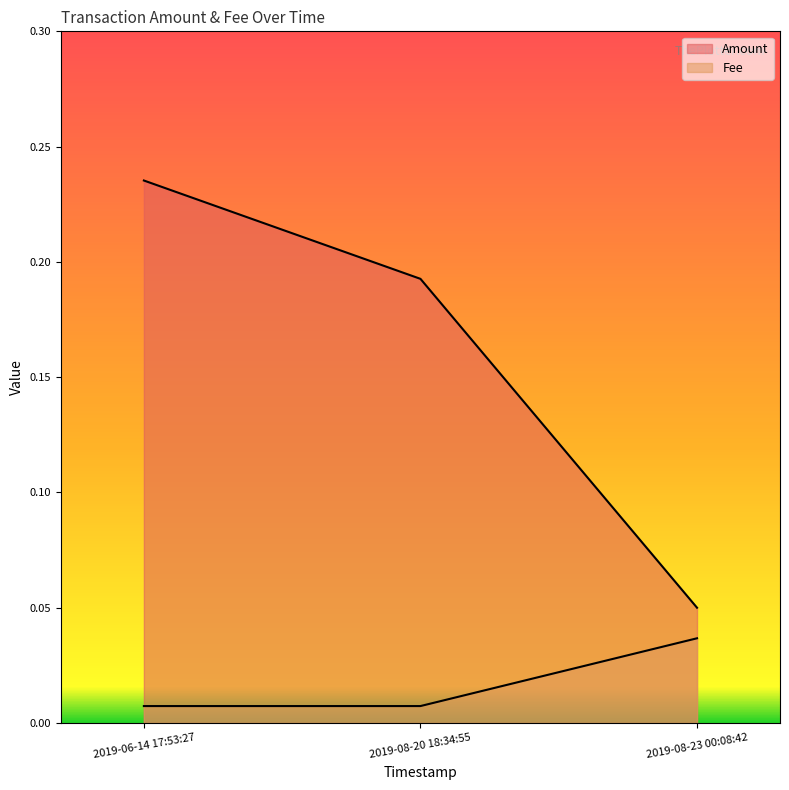

Is the value of Amount at 2019-08-23 00:08:42 greater than the value of Fee at 2019-08-23 00:08:42?

Yes